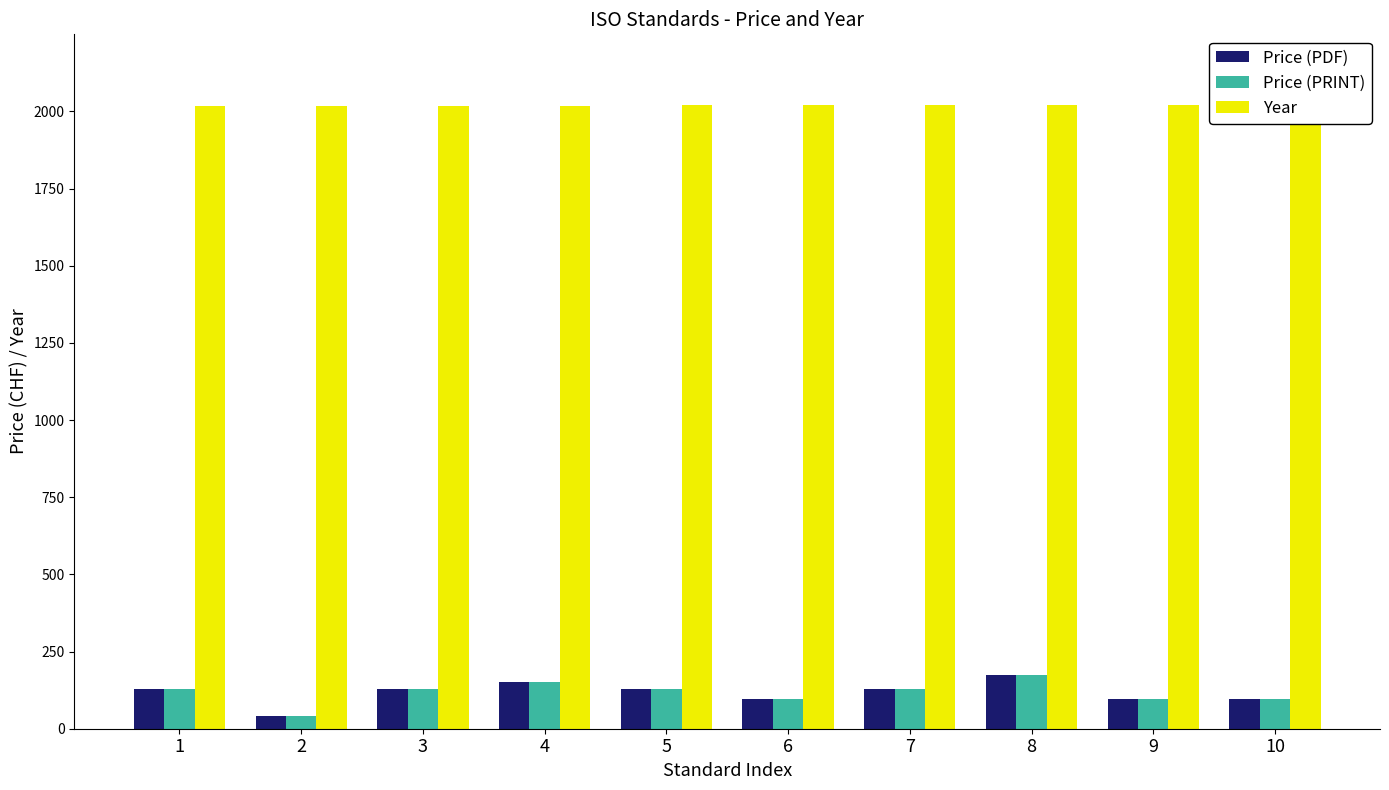

Which category has the lowest value in the Price (PRINT) series?

2